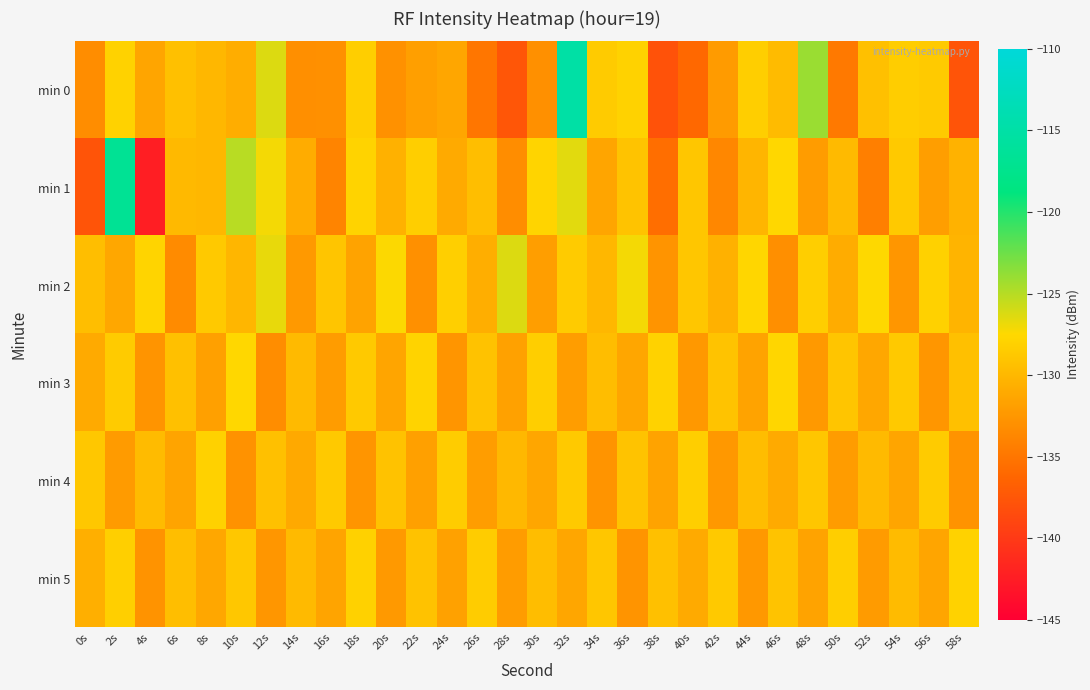

Which series changed the most between 32s and 54s?

min 0